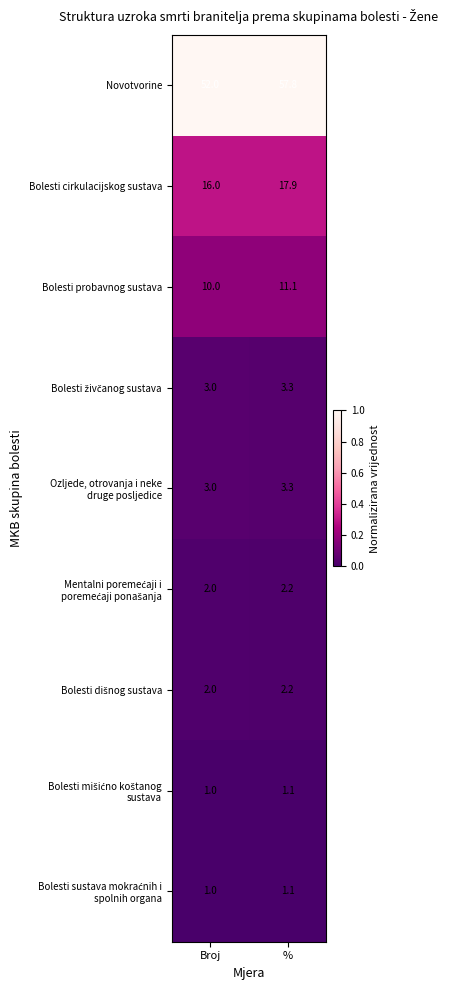

The value of Novotvorine at % is 57.8. True or false?

True